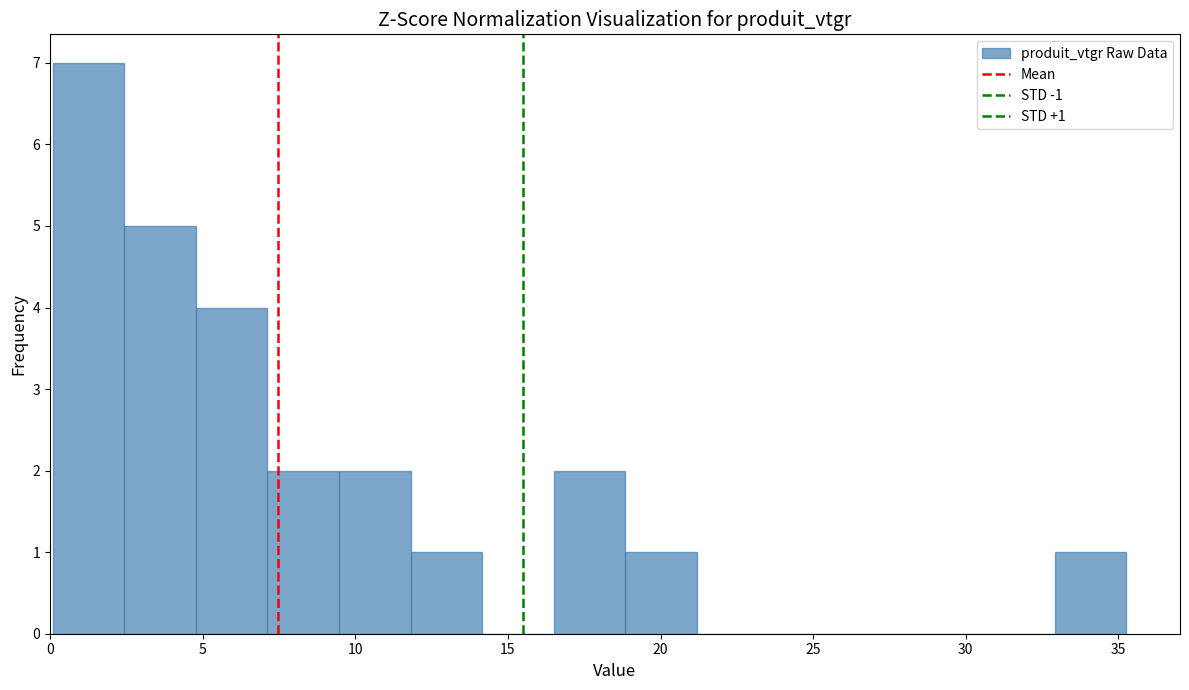

Which range on the x-axis has the tallest bar?

0.0 to 2.5